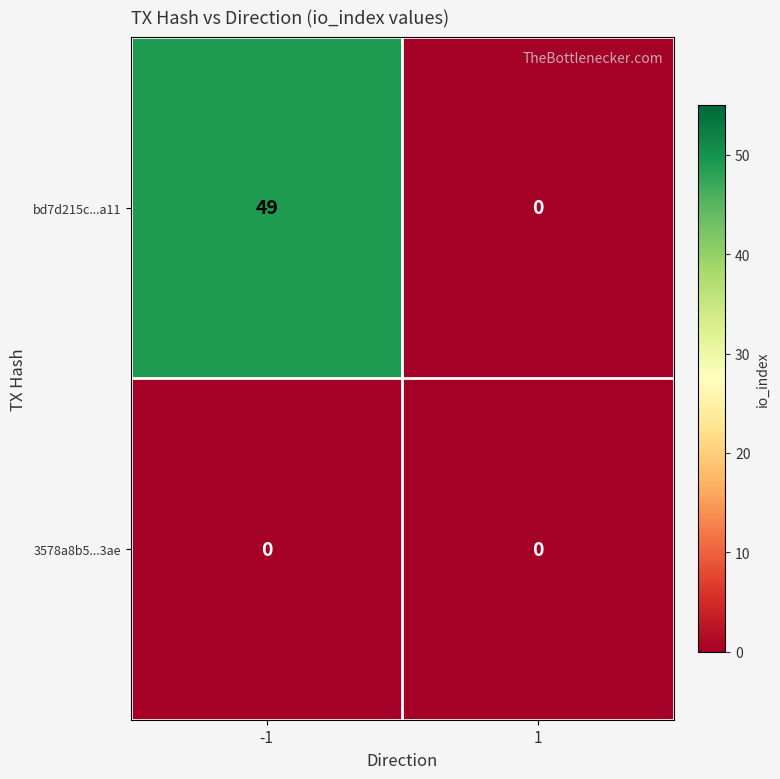

Reading right to left, what are all the values shown in this chart?

bd7d215c...a11: 0	49
3578a8b5...3ae: 0	0